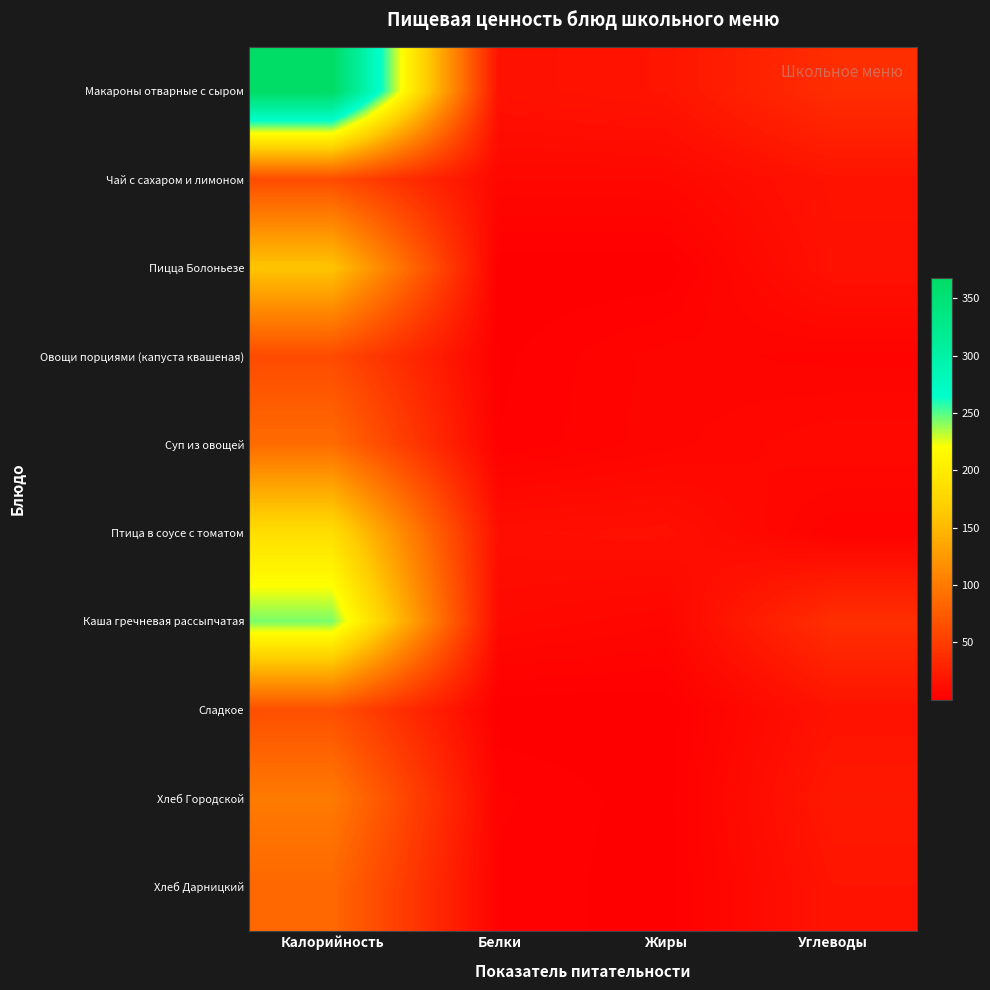

Reading left to right, what are all the values shown in this chart?

Макароны отварные с сыром: Калорийность=367.8	Белки=14.9	Жиры=17.5	Углеводы=37.5
Чай с сахаром и лимоном: Калорийность=62.0	Белки=7.2	Жиры=7.4	Углеводы=16.4
Пицца Болоньезе: Калорийность=159.8	Белки=0.1	Жиры=0.0	Углеводы=15.2
Овощи порциями (капуста квашеная): Калорийность=61.5	Белки=1.0	Жиры=5.0	Углеводы=3.7
Суп из овощей: Калорийность=87.9	Белки=1.6	Жиры=5.2	Углеводы=8.6
Птица в соусе с томатом: Калорийность=185.3	Белки=12.7	Жиры=13.8	Углеводы=2.9
Каша гречневая рассыпчатая: Калорийность=243.8	Белки=8.6	Жиры=6.1	Углеводы=38.6
Сладкое: Калорийность=65.0	Белки=0.1	Жиры=0.1	Углеводы=15.9
Хлеб Городской: Калорийность=100.0	Белки=3.2	Жиры=0.4	Углеводы=20.4
Хлеб Дарницкий: Калорийность=85.0	Белки=2.6	Жиры=0.4	Углеводы=17.2